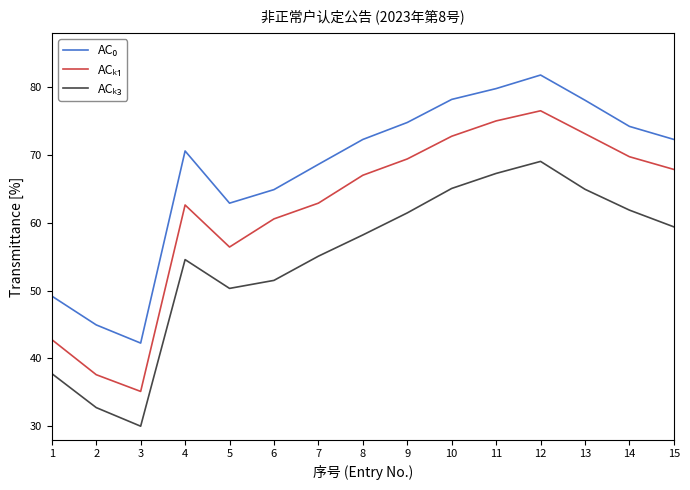

At which category is the sum across all series the highest?

12